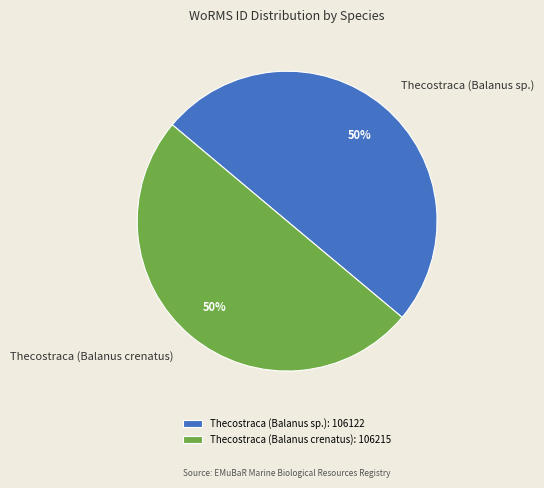

Do Thecostraca (Balanus crenatus) and Thecostraca (Balanus sp.) together represent more than half of the pie?

Yes